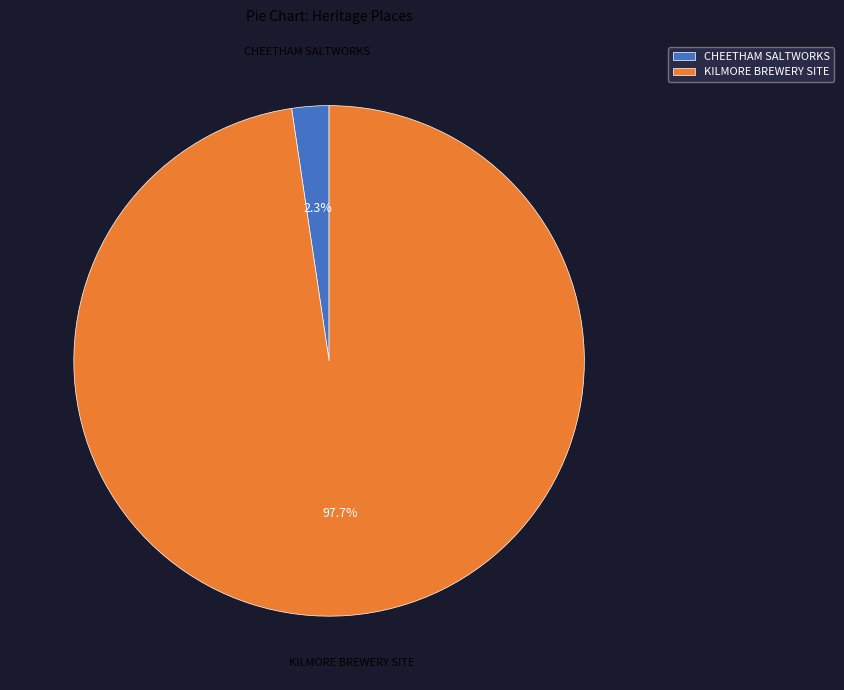

What percentage do CHEETHAM SALTWORKS and KILMORE BREWERY SITE together represent?

100.0%